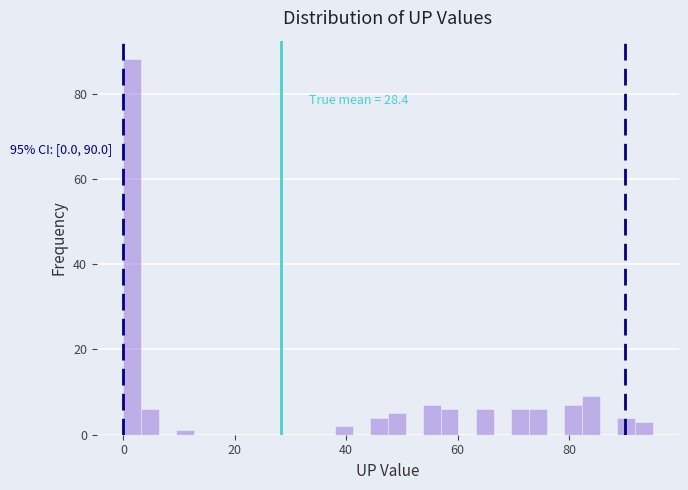

Read against the x-axis, roughly where is the centre of the tallest bar?

2